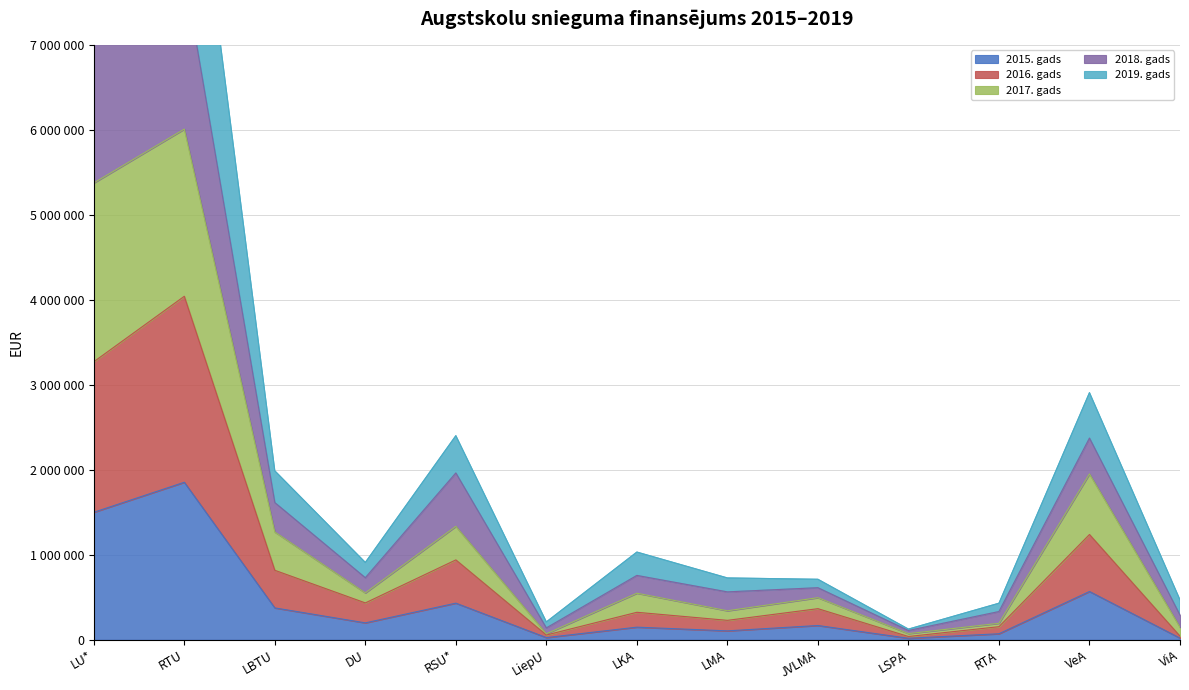

Which series has the largest total across all categories?

2018. gads